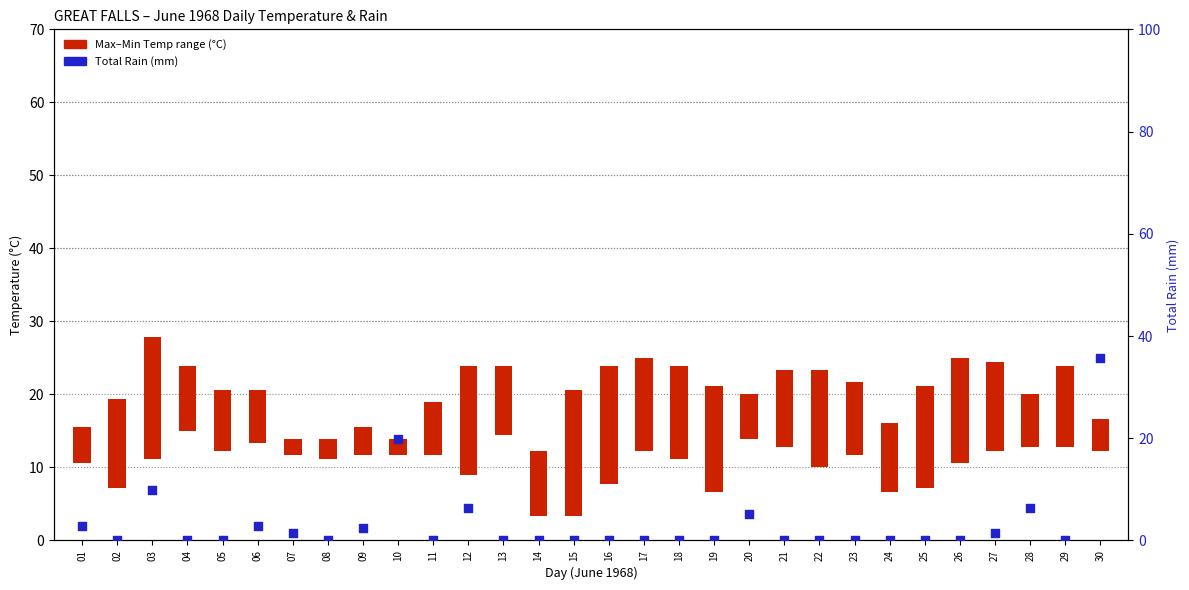

Which series has the largest total across all categories?

Max Temp (°C)